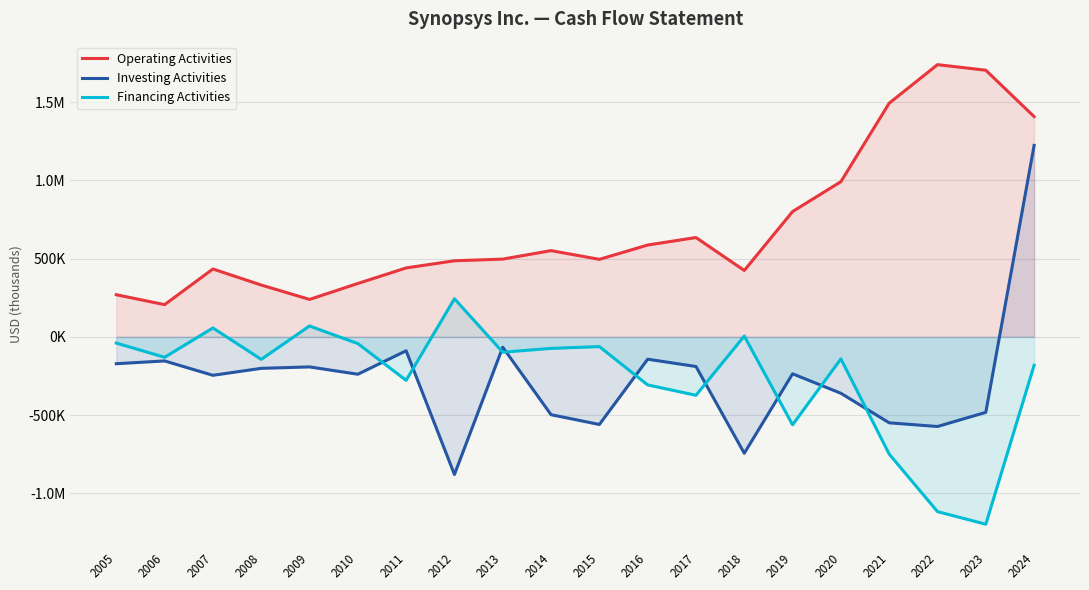

What is the value of the Operating Activities point at the 5th from the left?

239159